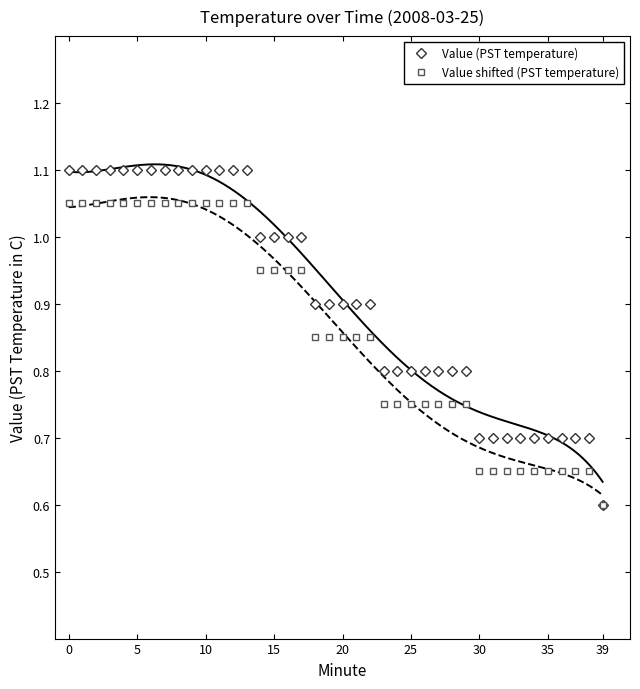

How many lines are shown in the chart?

2